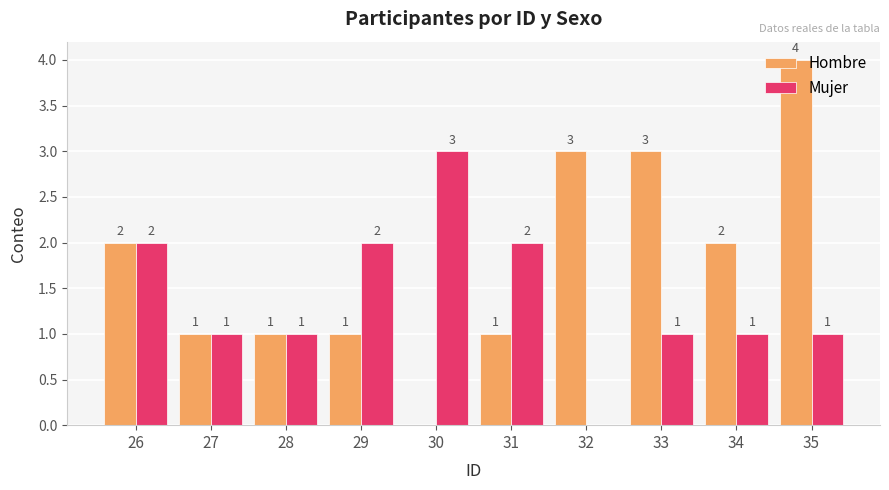

What is the average value of the Hombre series?

2